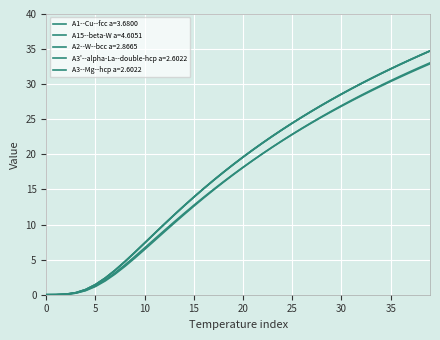

Count the number of data series in this chart.

5